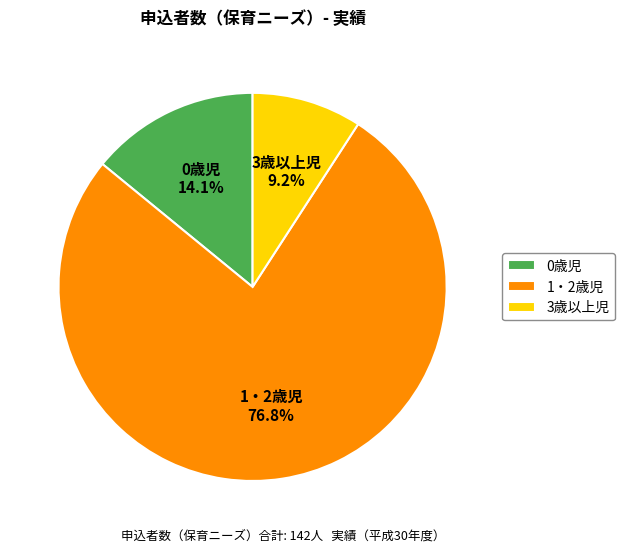

Combined, what portion of the pie is 3歳以上児 and 1・2歳児?

85.9%